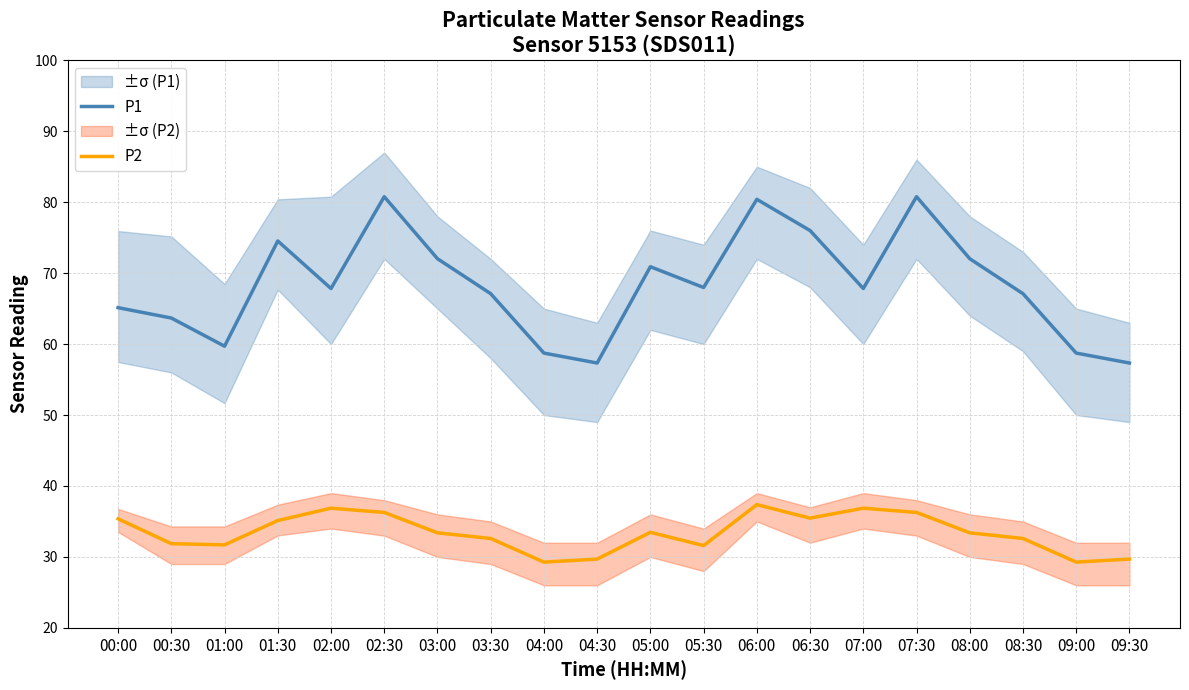

True or false: P1 and P2 intersect in this chart.

False